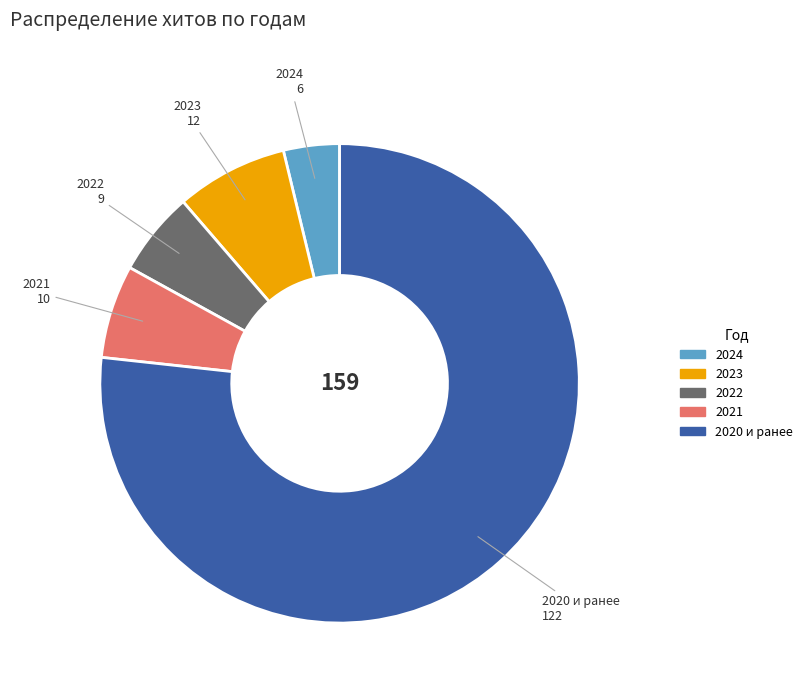

Is there any slice that represents more than half of the pie?

Yes